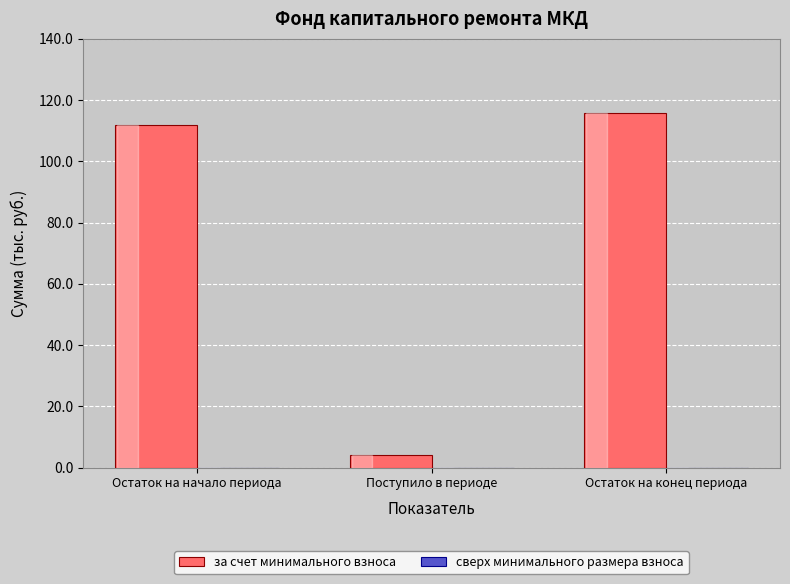

What is the label of the 3rd bar from the right?

Остаток на начало периода